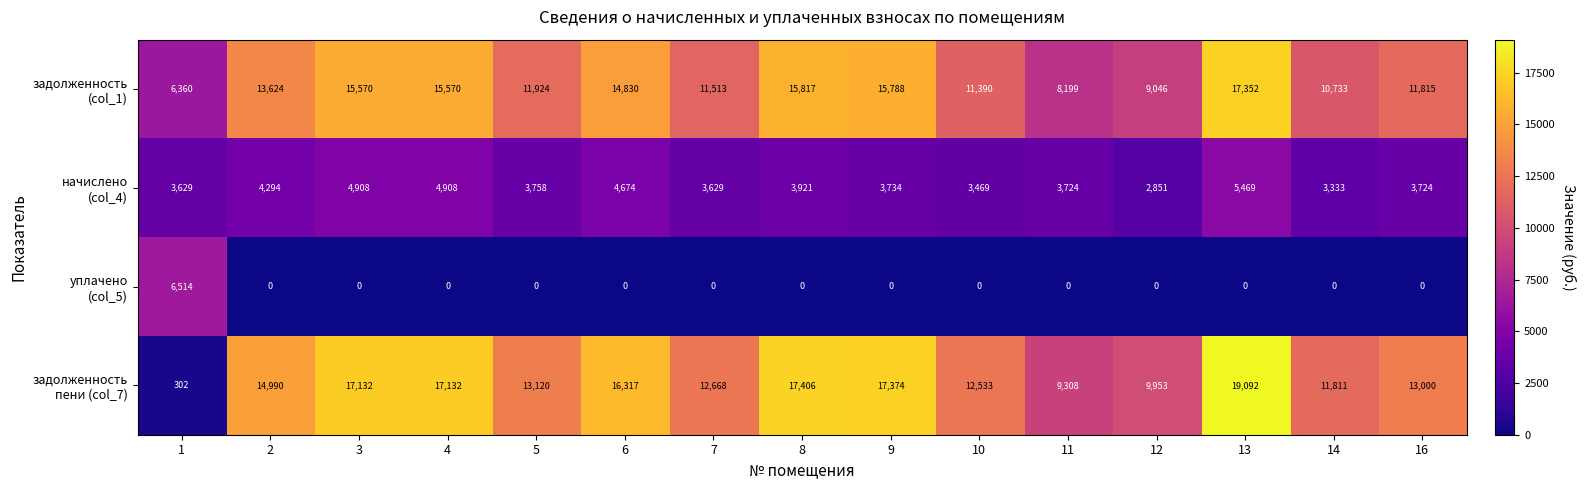

What is the total value across all series at 14?

25877